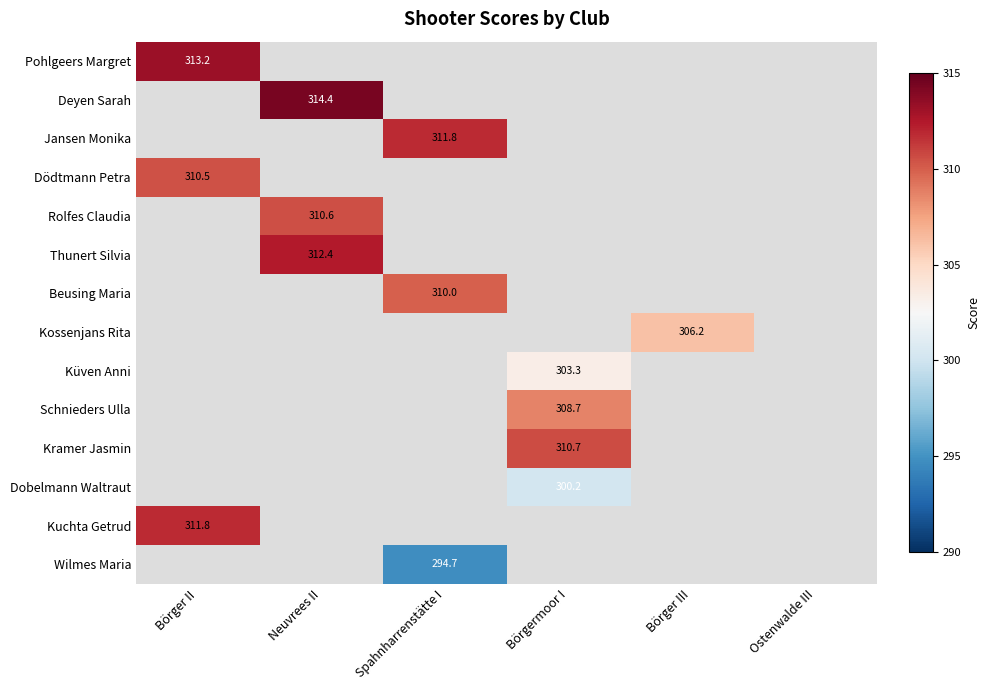

True or false: Dobelmann Waltraut has a value of 80.4 at Börgermoor I.

False